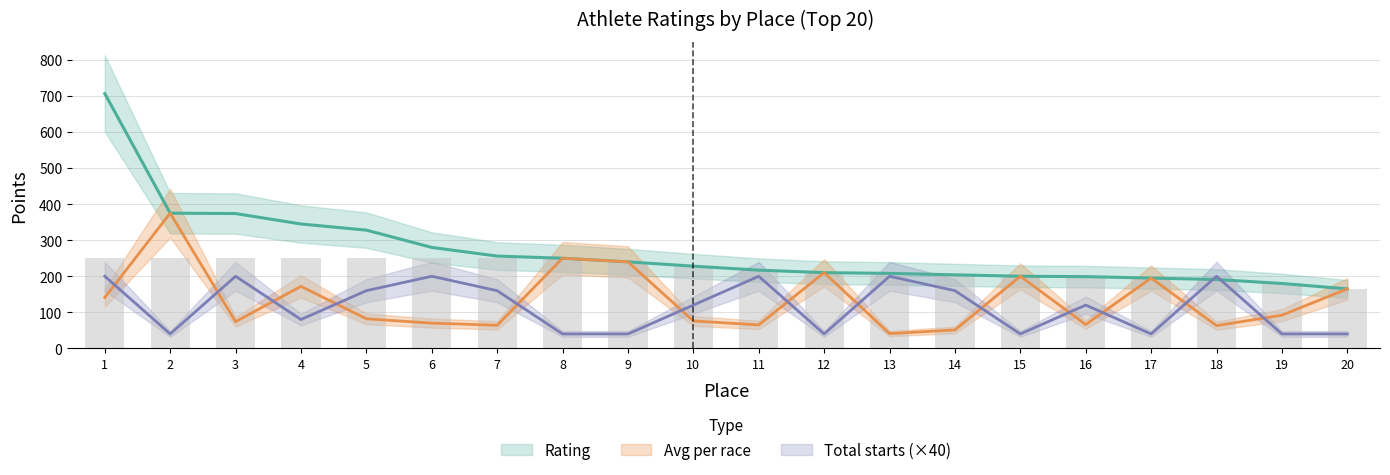

What is the sum of the Avg per race values at 2 and 4?

547